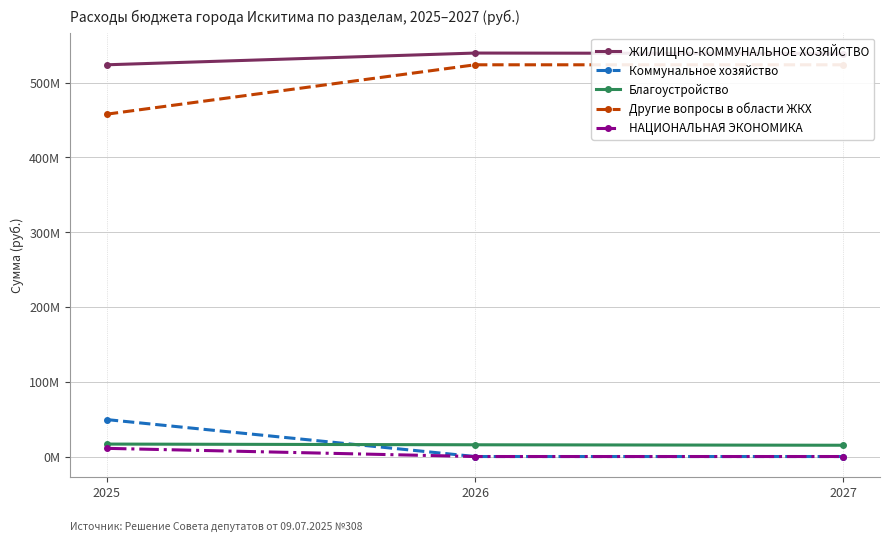

What is the difference between the highest and lowest values at 2027?

538756245.5